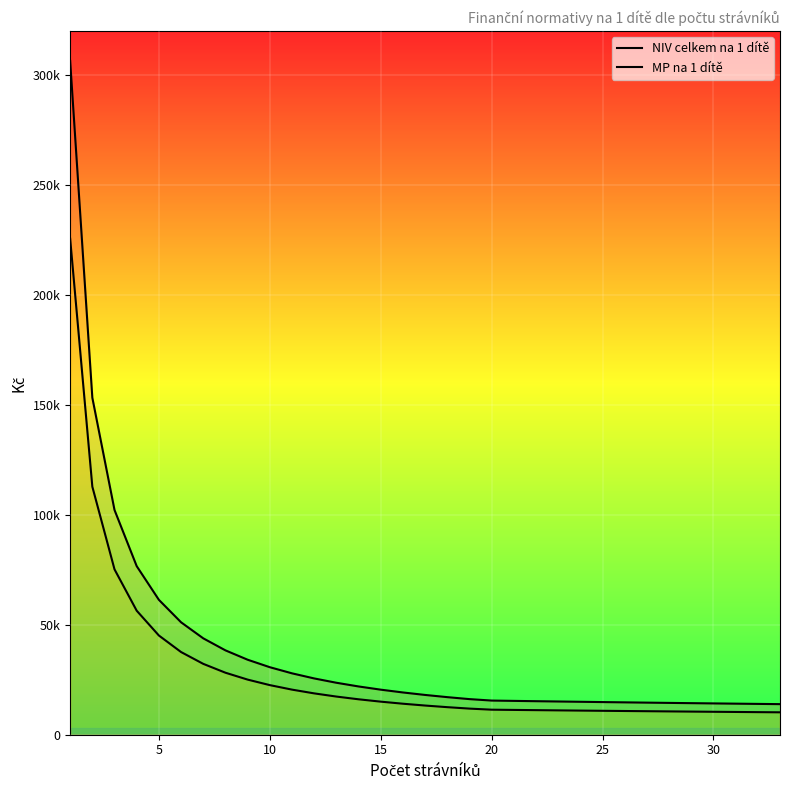

Which series has the largest total across all categories?

NIV celkem na 1 dítě